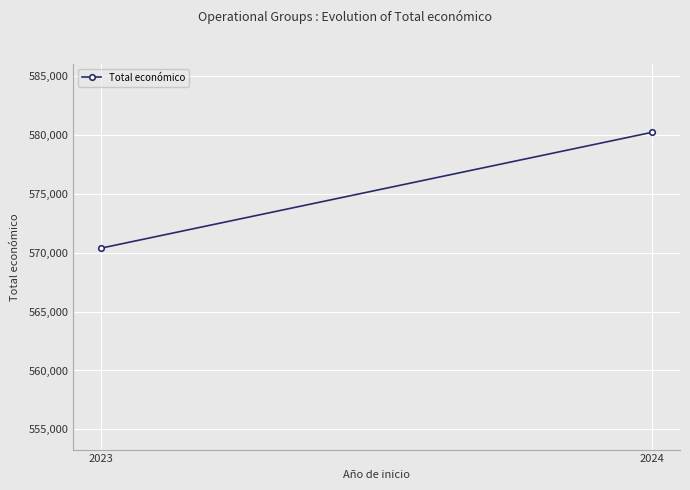

What is the maximum value shown in the chart?

580243.8